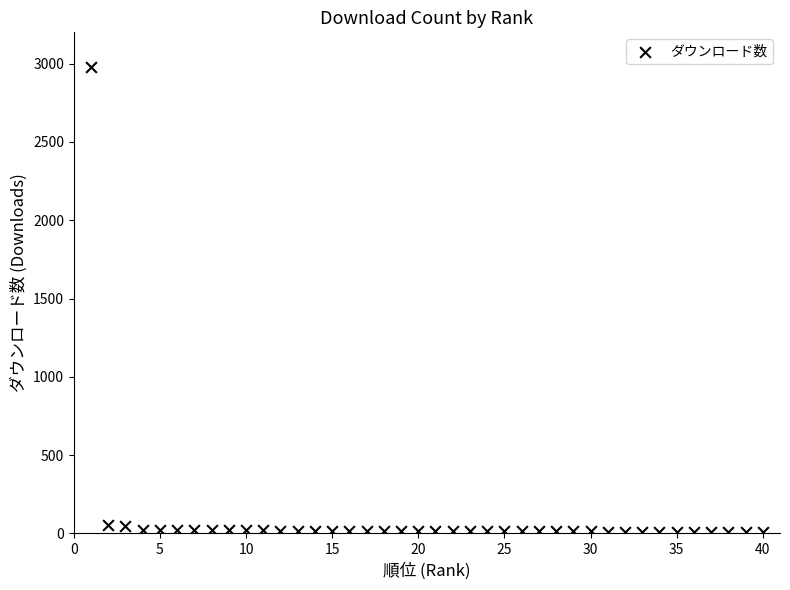

What is the range of X values (max minus min)?

39